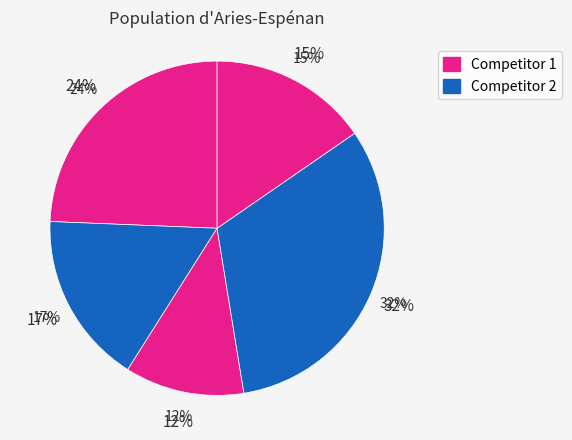

To the nearest percent, what percentage of the pie is 4?

32%